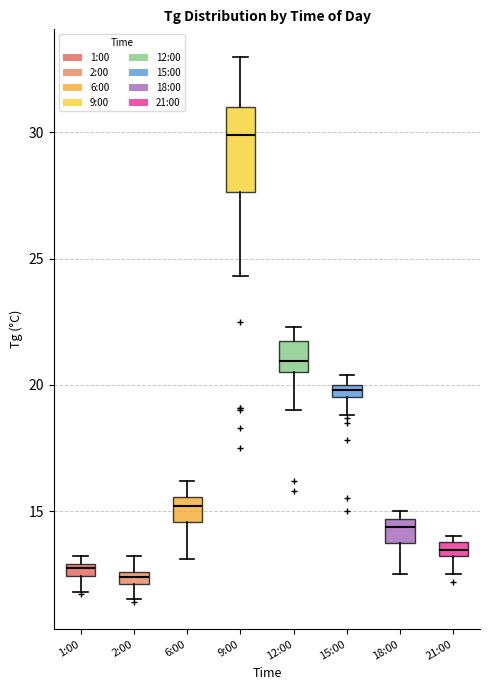

Comparing the boxes themselves (not the whiskers), which one is the tallest?

9:00